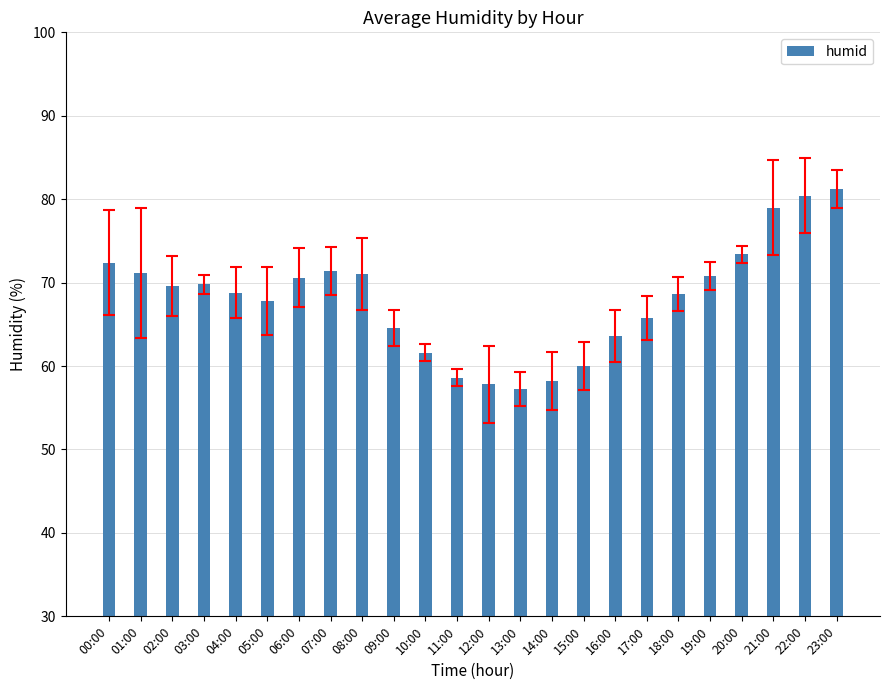

How many data points does each series have?

24